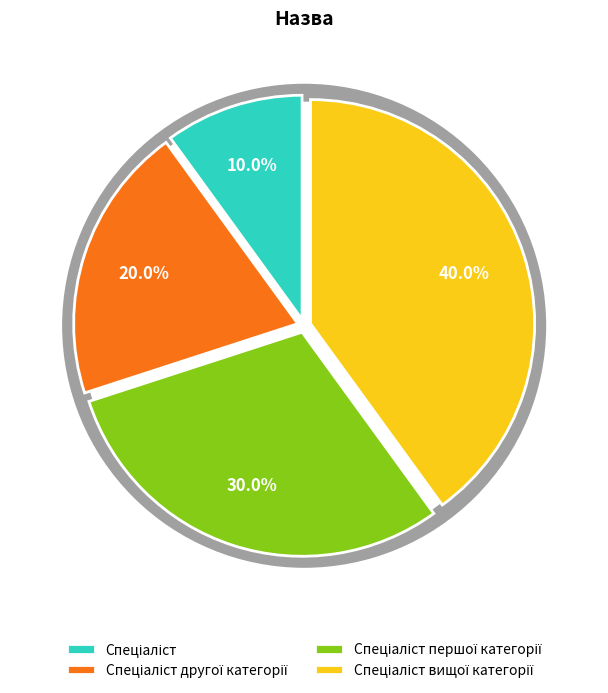

What is the ratio of the value at Спеціаліст to the value at Спеціаліст другої категорії?

0.5